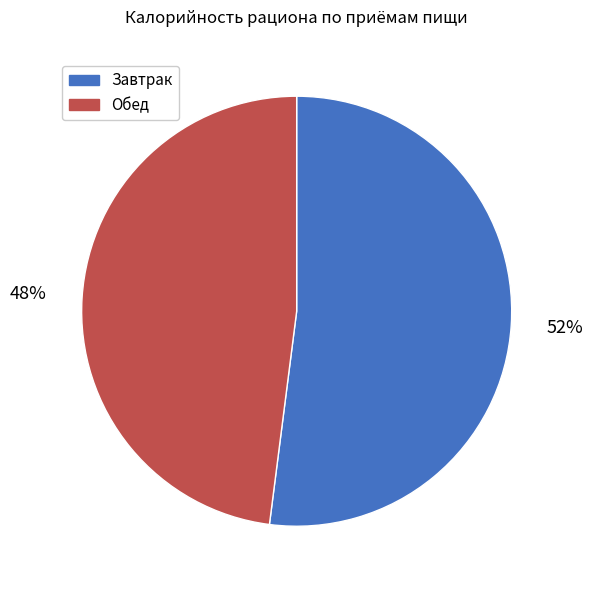

Which category has the biggest portion of the pie?

Завтрак